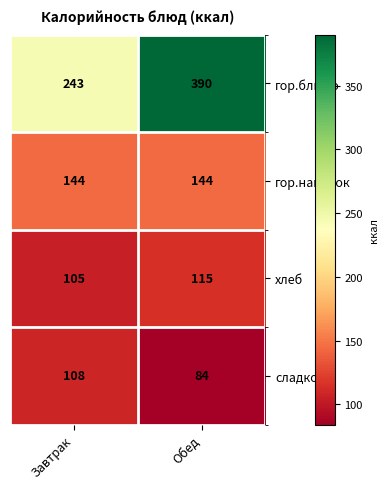

Which category has the lowest value across all series?

Обед